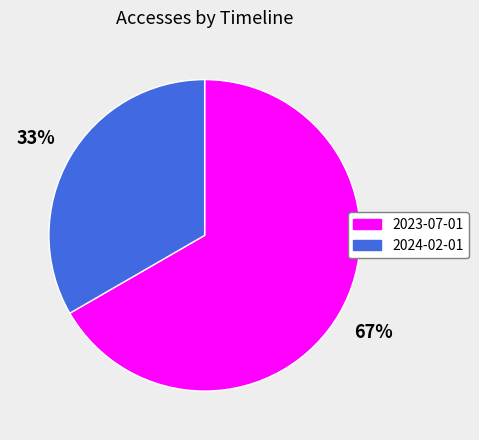

Does any single category account for the majority?

Yes